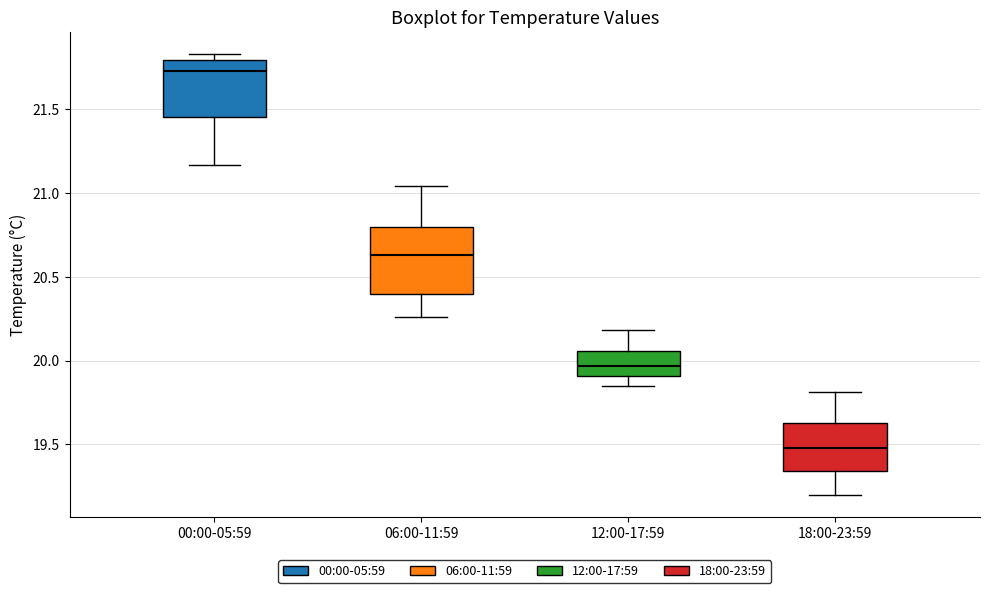

Reading left to right, read every box against the y-axis: the position of its median line, the range the box covers, and the ends of its whiskers. The values are not printed on the chart, so give them approximately, as read against the axis.

00:00-05:59: median 21.75, box 21.45 to 21.80, whiskers 21.15 to 21.85
06:00-11:59: median 20.65, box 20.40 to 20.80, whiskers 20.25 to 21.05
12:00-17:59: median 19.95, box 19.90 to 20.05, whiskers 19.85 to 20.20
18:00-23:59: median 19.50, box 19.35 to 19.65, whiskers 19.20 to 19.80